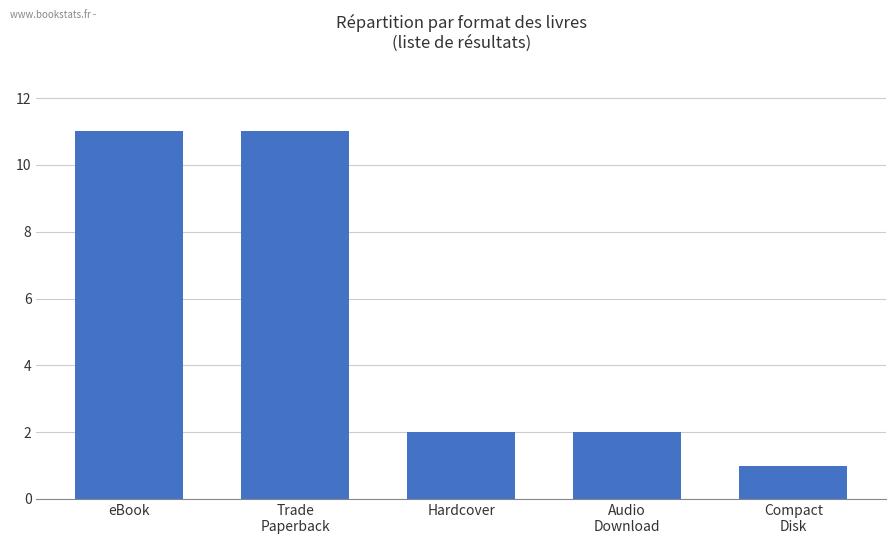

Count the number of categories in the chart.

5